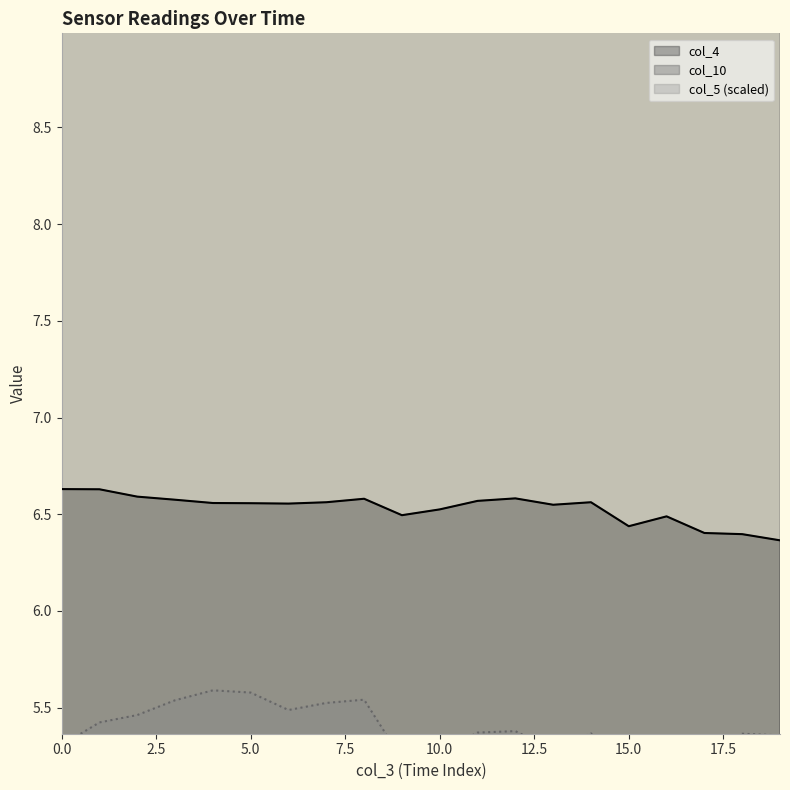

What are all the series names shown in the legend?

col_4, col_5, col_10